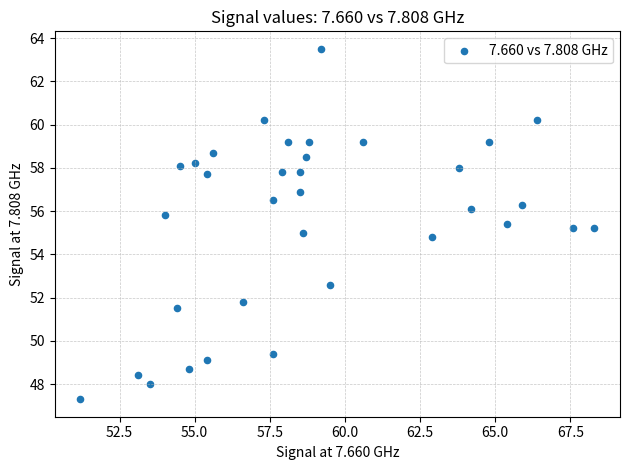

What is the range of Y values (max minus min)?

16.2